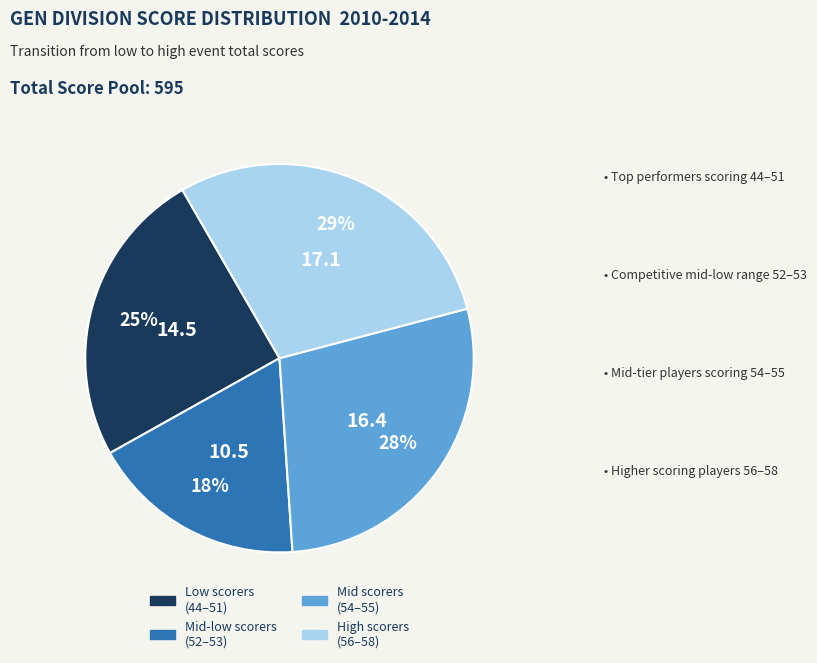

Is there any slice that represents more than half of the pie?

No